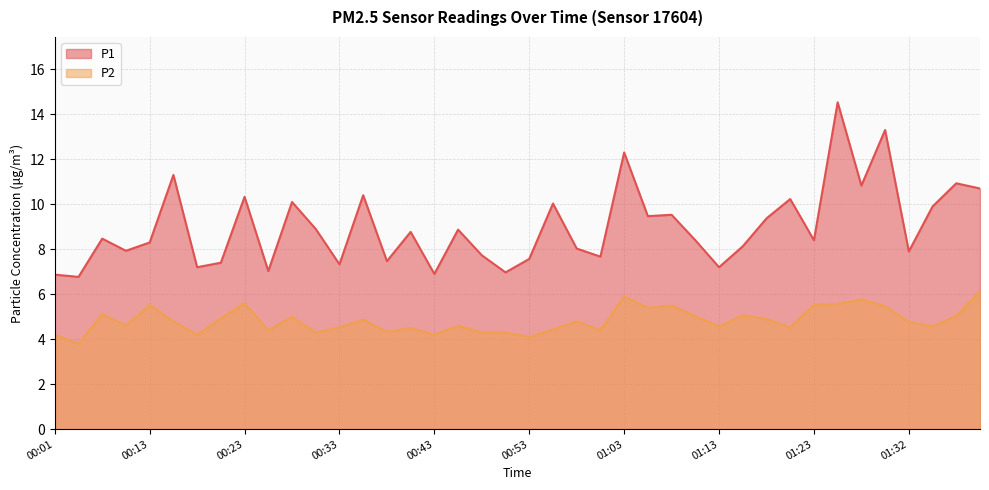

True or false: P2 and P1 intersect in this chart.

False